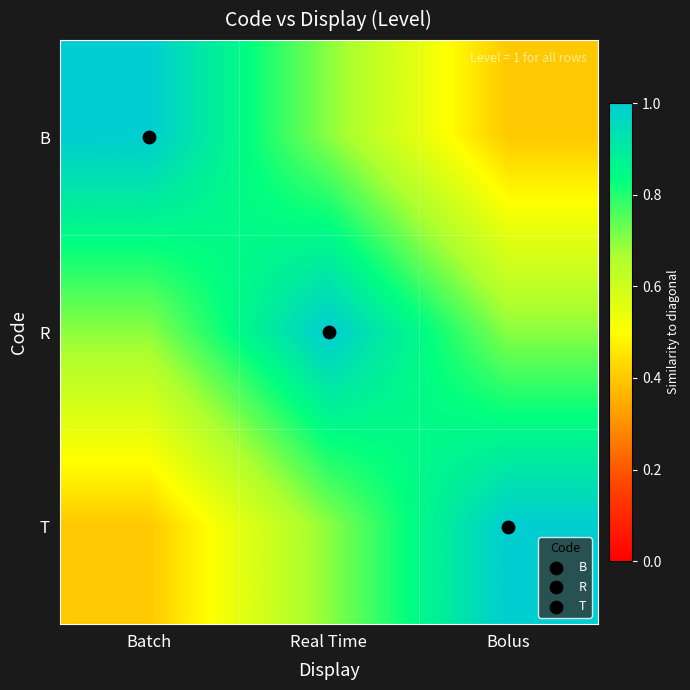

What is the smallest value displayed?

0.4